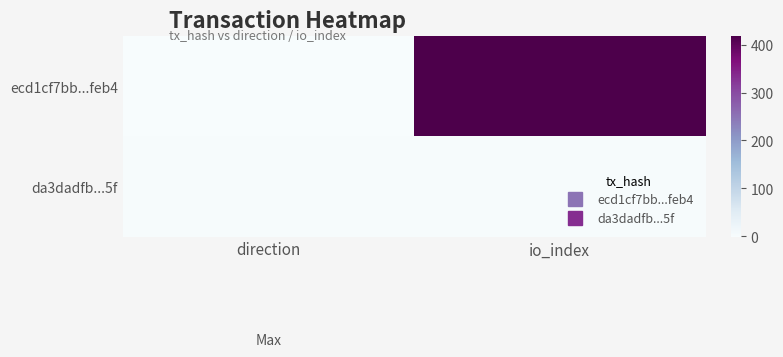

Reading left to right, transcribe all the data shown in this chart.

ecd1cf7bb...feb4: direction=-1	io_index=418
da3dadfb...5f: direction=1	io_index=2